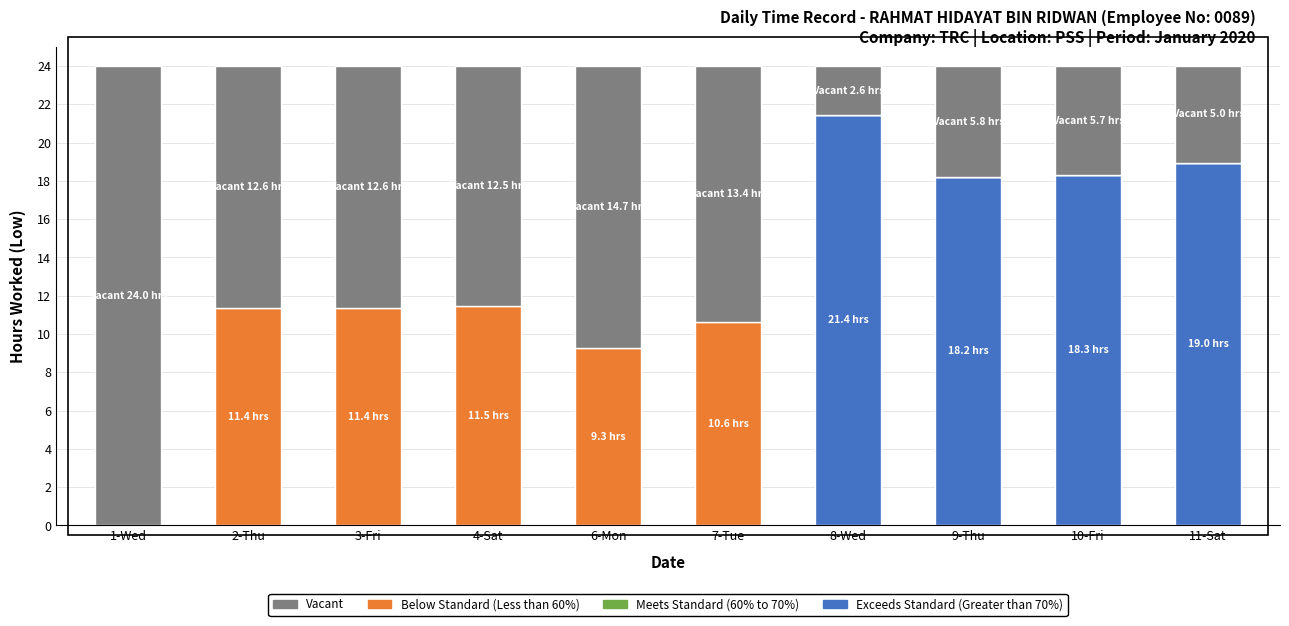

What is the total value across all series at 10-Fri?

24.0